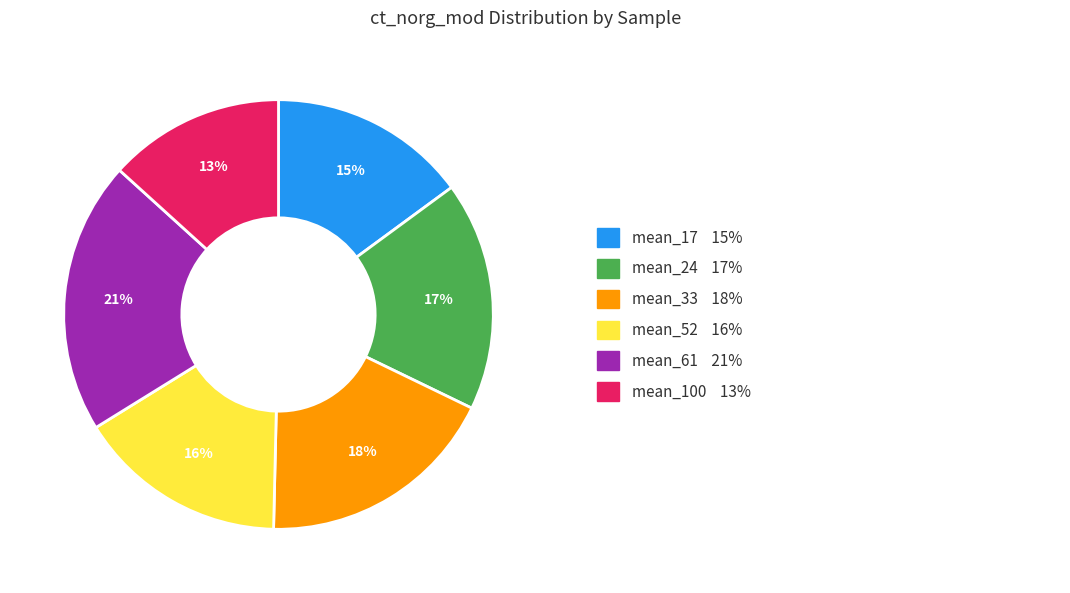

To the nearest percent, what is the average slice percentage?

17%